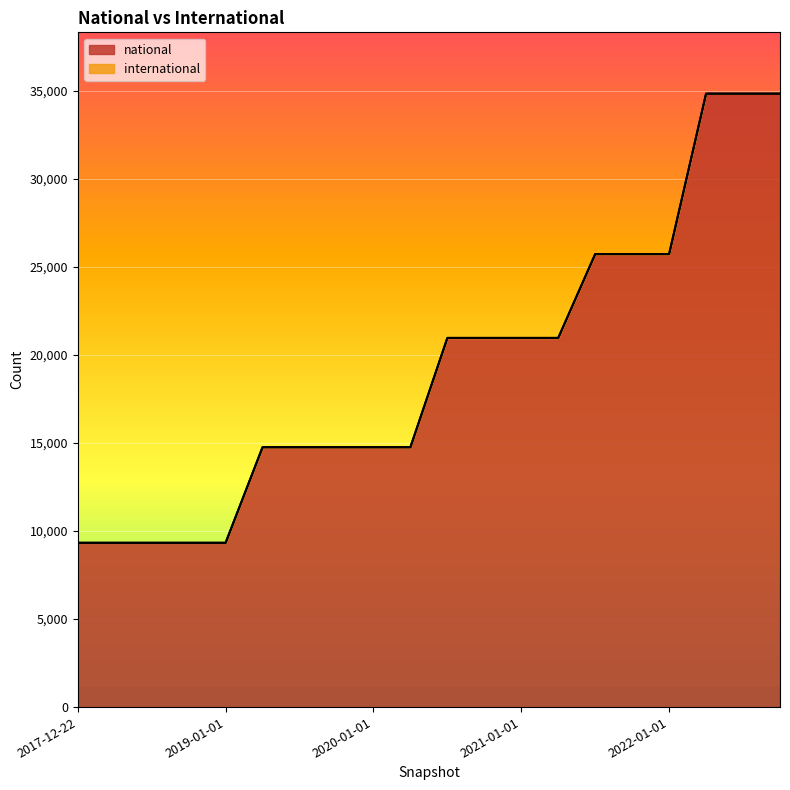

What is the difference between the second highest and second lowest values?

25519